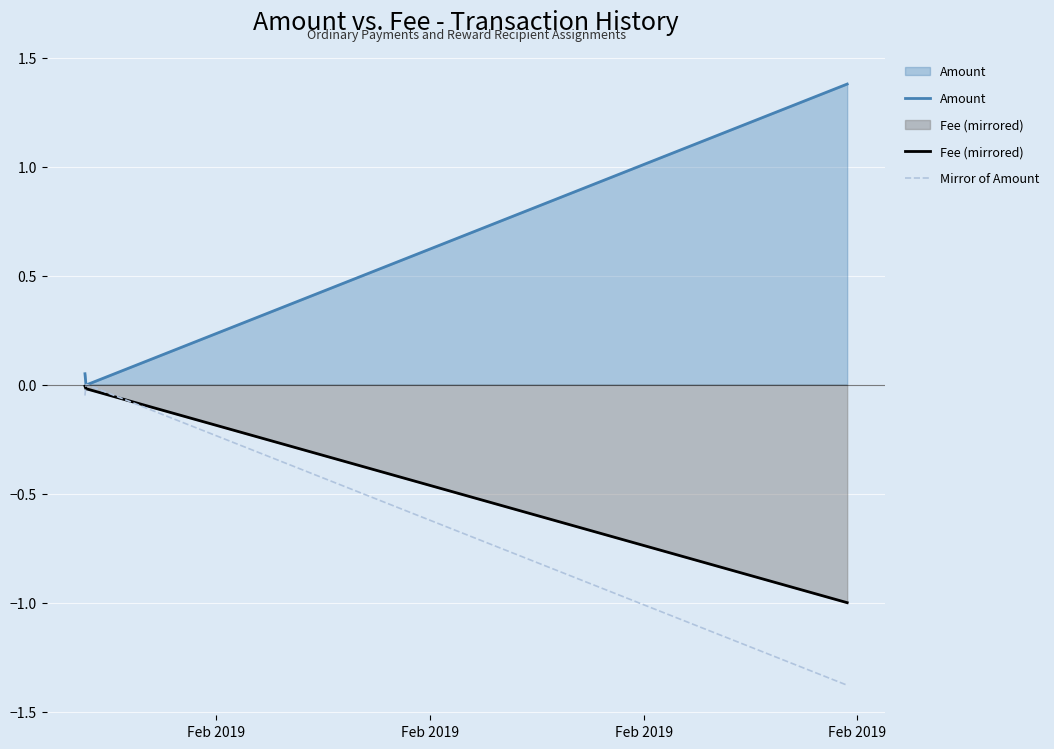

Which series has the largest total across all categories?

Amount